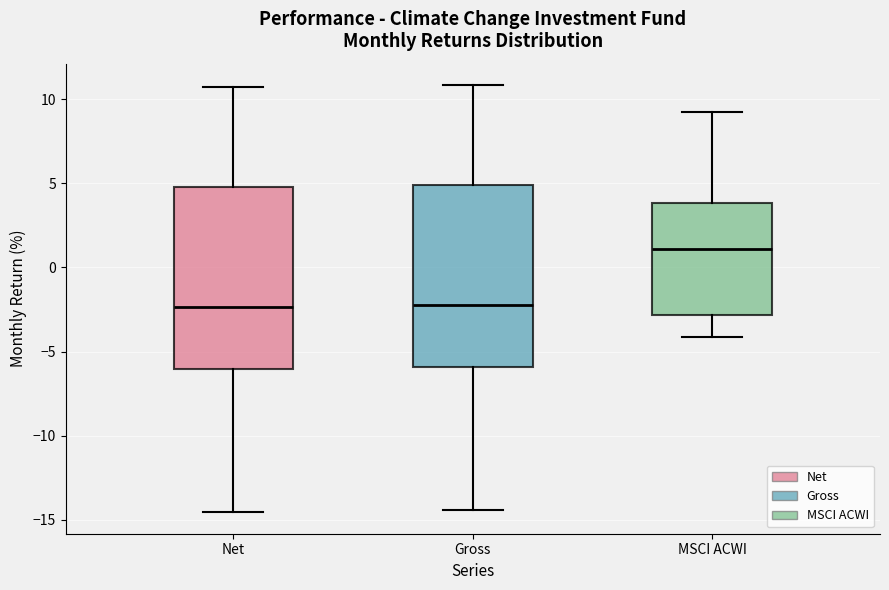

Where is the upper edge of the box for MSCI ACWI on the y-axis? The values are not printed on the chart, so give them approximately, as read against the axis.

4.0